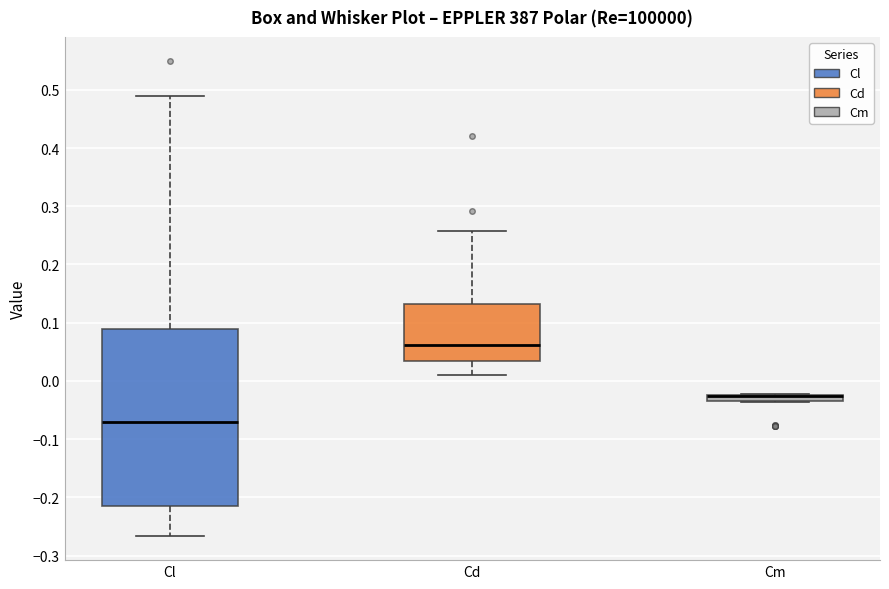

Comparing the boxes themselves (not the whiskers), which one is the tallest?

Cl